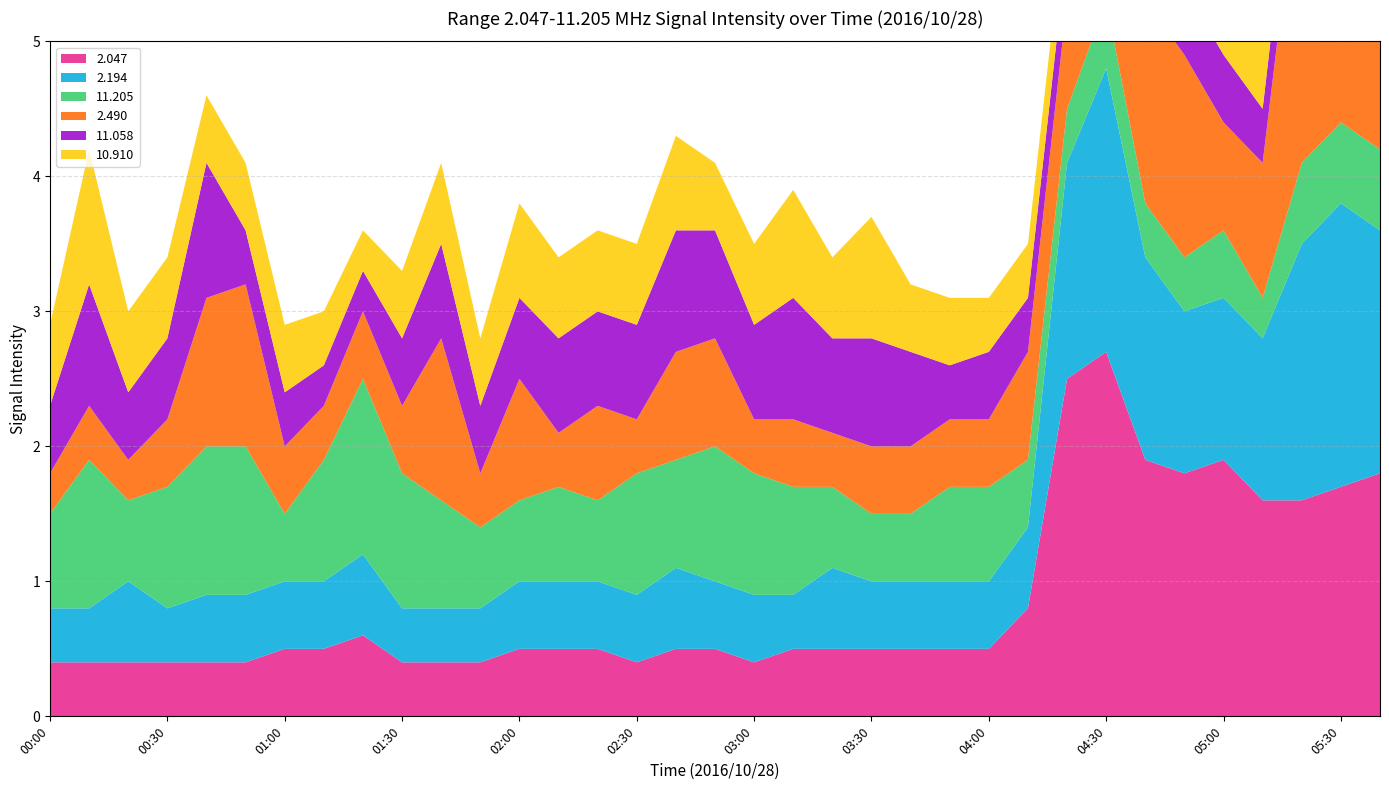

Reading left to right, what are all the values shown in this chart?

2.047: 00:00=0.4	00:10=0.4	00:20=0.4	00:30=0.4	00:40=0.4	00:50=0.4	01:00=0.5	01:10=0.5	01:20=0.6	01:30=0.4	01:40=0.4	01:50=0.4	02:00=0.5	02:10=0.5	02:20=0.5	02:30=0.4	02:40=0.5	02:50=0.5	03:00=0.4	03:10=0.5	03:20=0.5	03:30=0.5	03:40=0.5	03:50=0.5	04:00=0.5	04:10=0.8	04:20=2.5	04:30=2.7	04:40=1.9	04:50=1.8	05:00=1.9	05:10=1.6	05:20=1.6	05:30=1.7	05:40=1.8
2.194: 00:00=0.4	00:10=0.4	00:20=0.6	00:30=0.4	00:40=0.5	00:50=0.5	01:00=0.5	01:10=0.5	01:20=0.6	01:30=0.4	01:40=0.4	01:50=0.4	02:00=0.5	02:10=0.5	02:20=0.5	02:30=0.5	02:40=0.6	02:50=0.5	03:00=0.5	03:10=0.4	03:20=0.6	03:30=0.5	03:40=0.5	03:50=0.5	04:00=0.5	04:10=0.6	04:20=1.6	04:30=2.1	04:40=1.5	04:50=1.2	05:00=1.2	05:10=1.2	05:20=1.9	05:30=2.1	05:40=1.8
11.205: 00:00=0.7	00:10=1.1	00:20=0.6	00:30=0.9	00:40=1.1	00:50=1.1	01:00=0.5	01:10=0.9	01:20=1.3	01:30=1.0	01:40=0.8	01:50=0.6	02:00=0.6	02:10=0.7	02:20=0.6	02:30=0.9	02:40=0.8	02:50=1.0	03:00=0.9	03:10=0.8	03:20=0.6	03:30=0.5	03:40=0.5	03:50=0.7	04:00=0.7	04:10=0.5	04:20=0.4	04:30=0.5	04:40=0.4	04:50=0.4	05:00=0.5	05:10=0.3	05:20=0.6	05:30=0.6	05:40=0.6
2.490: 00:00=0.3	00:10=0.4	00:20=0.3	00:30=0.5	00:40=1.1	00:50=1.2	01:00=0.5	01:10=0.4	01:20=0.5	01:30=0.5	01:40=1.2	01:50=0.4	02:00=0.9	02:10=0.4	02:20=0.7	02:30=0.4	02:40=0.8	02:50=0.8	03:00=0.4	03:10=0.5	03:20=0.4	03:30=0.5	03:40=0.5	03:50=0.5	04:00=0.5	04:10=0.8	04:20=0.8	04:30=1.8	04:40=1.5	04:50=1.5	05:00=0.8	05:10=1.0	05:20=2.4	05:30=3.1	05:40=4.2
11.058: 00:00=0.5	00:10=0.9	00:20=0.5	00:30=0.6	00:40=1.0	00:50=0.4	01:00=0.4	01:10=0.3	01:20=0.3	01:30=0.5	01:40=0.7	01:50=0.5	02:00=0.6	02:10=0.7	02:20=0.7	02:30=0.7	02:40=0.9	02:50=0.8	03:00=0.7	03:10=0.9	03:20=0.7	03:30=0.8	03:40=0.7	03:50=0.4	04:00=0.5	04:10=0.4	04:20=0.4	04:30=0.4	04:40=0.5	04:50=0.5	05:00=0.5	05:10=0.4	05:20=0.5	05:30=0.9	05:40=0.8
10.910: 00:00=0.6	00:10=1.0	00:20=0.6	00:30=0.6	00:40=0.5	00:50=0.5	01:00=0.5	01:10=0.4	01:20=0.3	01:30=0.5	01:40=0.6	01:50=0.5	02:00=0.7	02:10=0.6	02:20=0.6	02:30=0.6	02:40=0.7	02:50=0.5	03:00=0.6	03:10=0.8	03:20=0.6	03:30=0.9	03:40=0.5	03:50=0.5	04:00=0.4	04:10=0.4	04:20=0.4	04:30=0.5	04:40=0.5	04:50=0.5	05:00=0.6	05:10=0.6	05:20=0.7	05:30=0.8	05:40=0.8